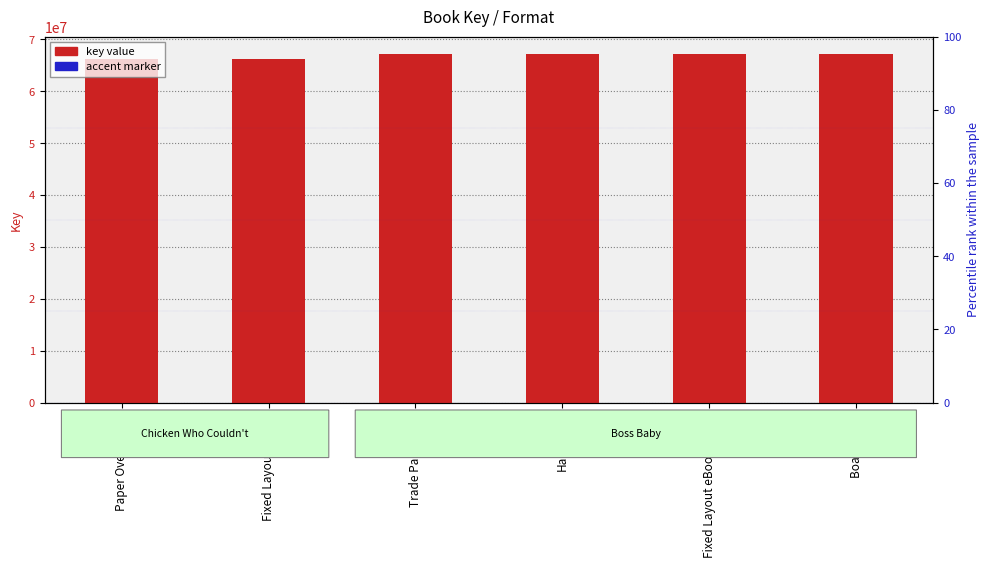

True or false: key value has a value of 37037899 at Hardcover.

False